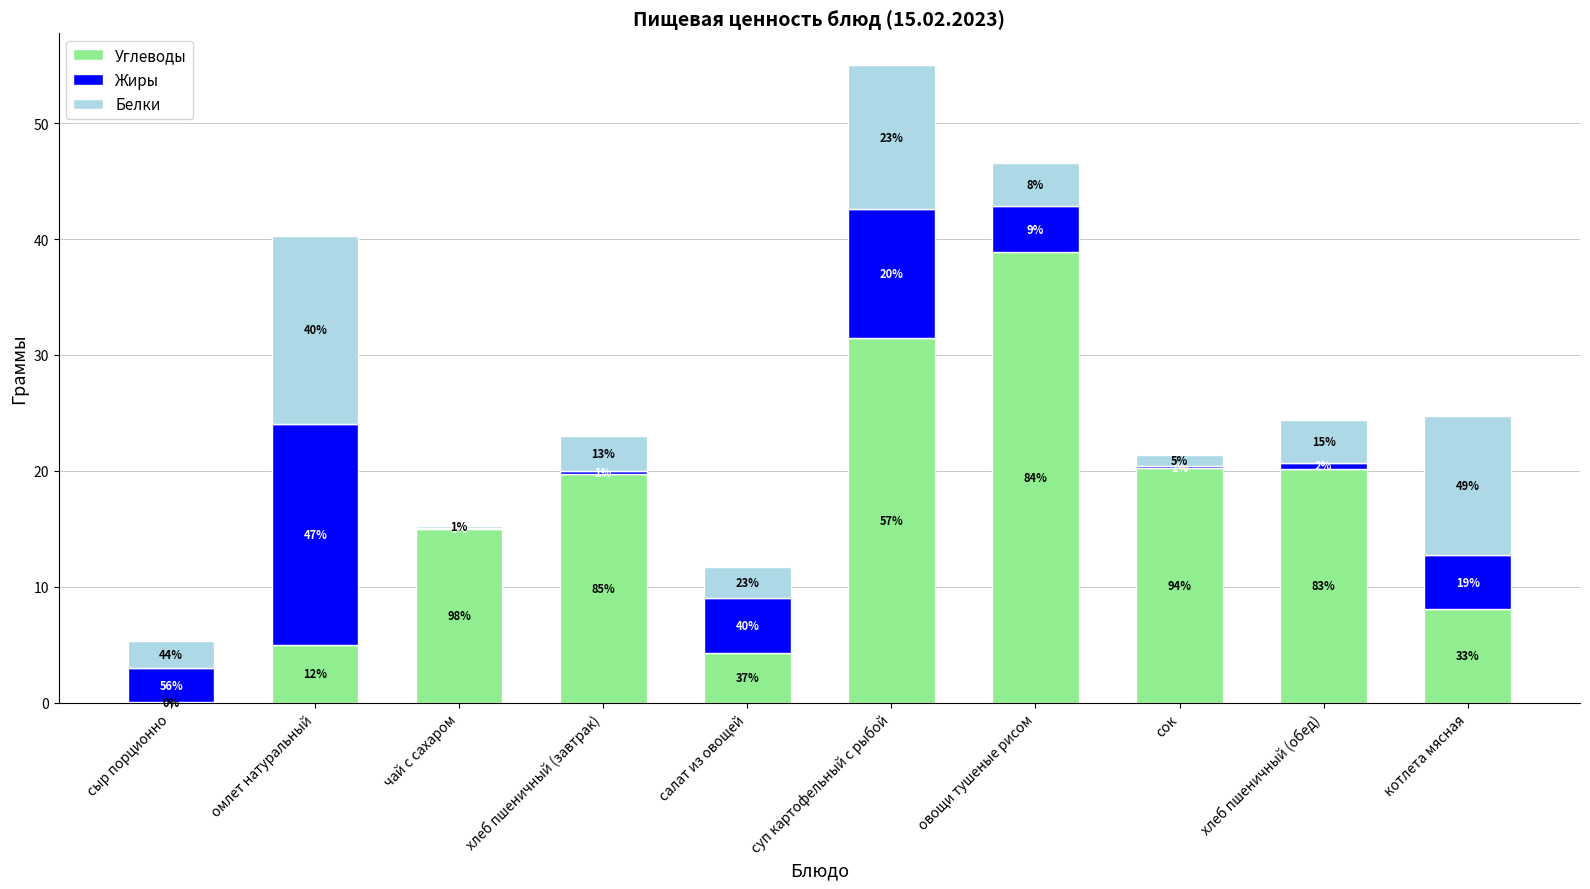

What are all the series names shown in the legend?

Углеводы, Жиры, Белки